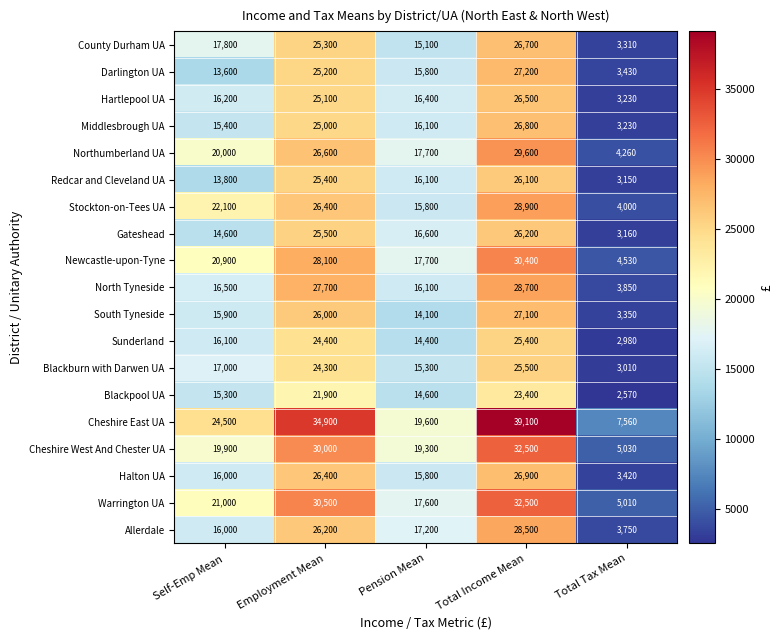

What is the difference between the highest and lowest values at Employment Mean?

13000